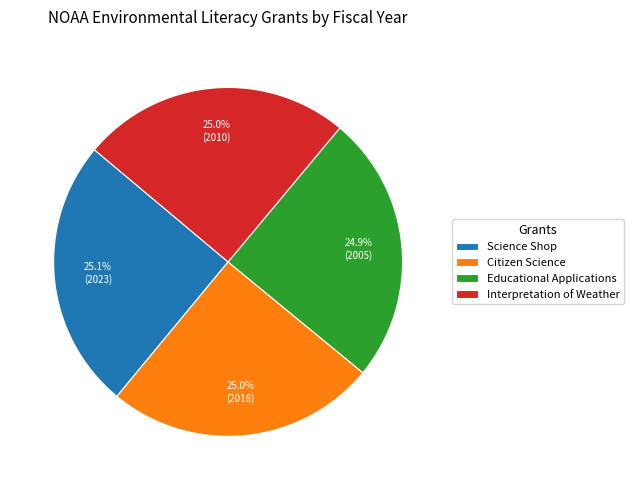

Count the number of slices in the pie.

4